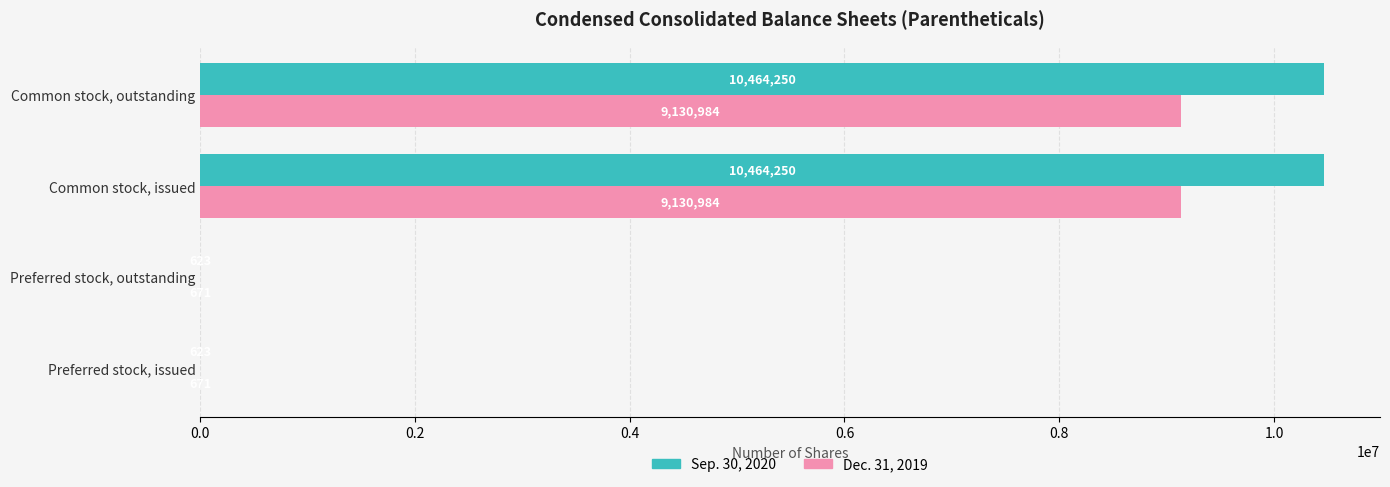

Is the value of Dec. 31, 2019 at Preferred stock, outstanding greater than the value of Sep. 30, 2020 at Preferred stock, issued?

Yes